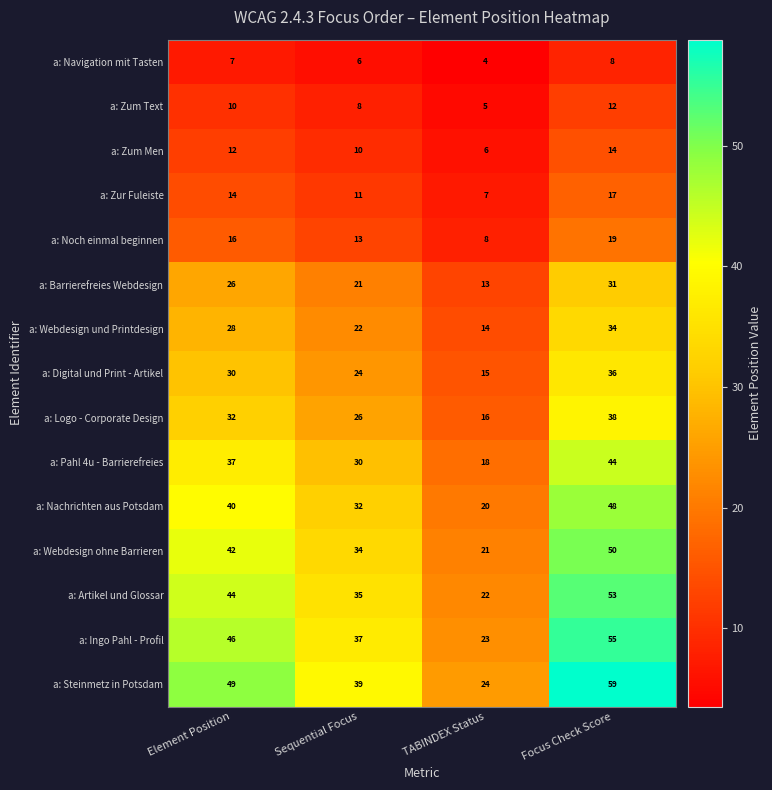

List the series in order of their peak value, lowest first.

a: Navigation mit Tasten, a: Zum Text, a: Zum Men, a: Zur Fuleiste, a: Noch einmal beginnen, a: Barrierefreies Webdesign, a: Webdesign und Printdesign, a: Digital und Print - Artikel, a: Logo - Corporate Design, a: Pahl 4u - Barrierefreies, a: Nachrichten aus Potsdam, a: Webdesign ohne Barrieren, a: Artikel und Glossar, a: Ingo Pahl - Profil, a: Steinmetz in Potsdam